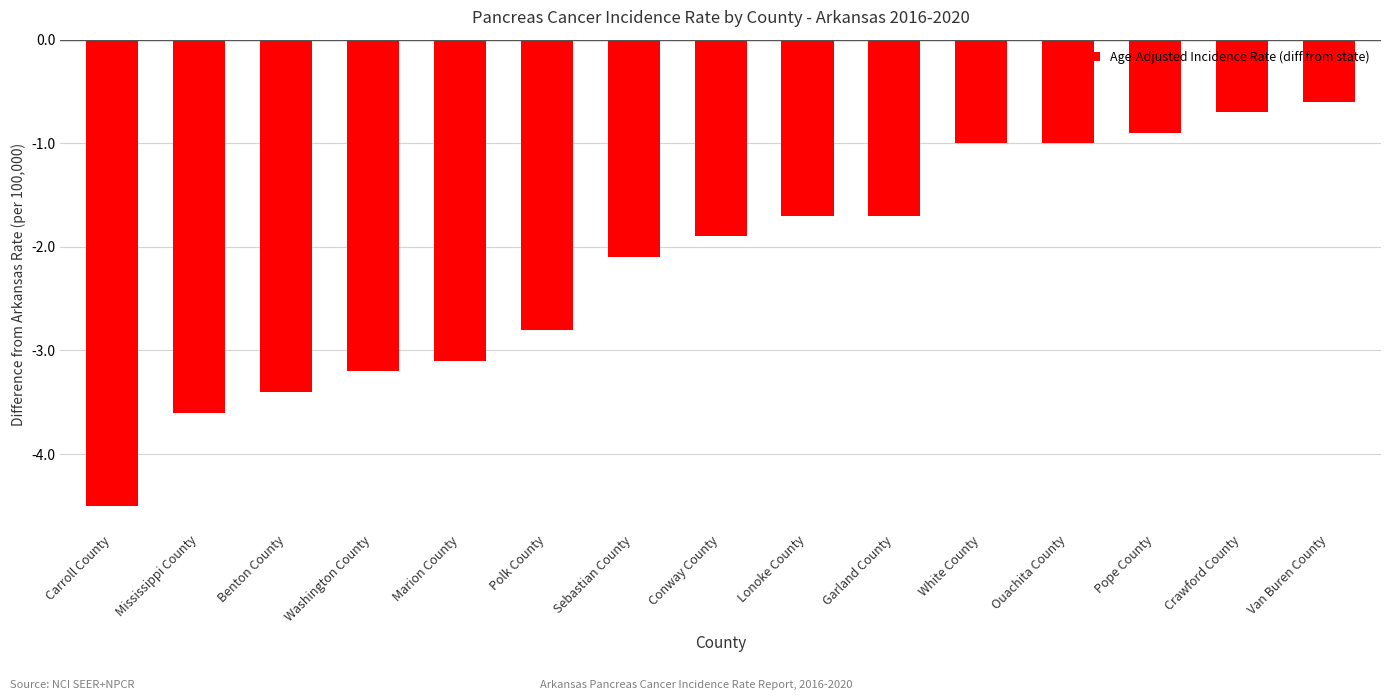

What position from the right is Conway County?

8